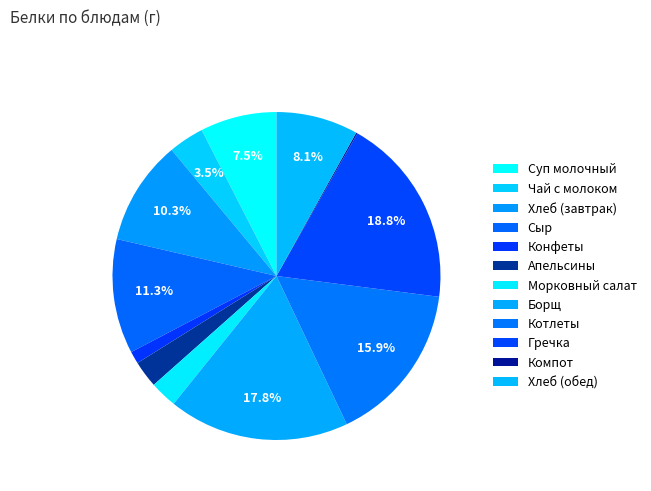

How many slices are in this pie chart?

12